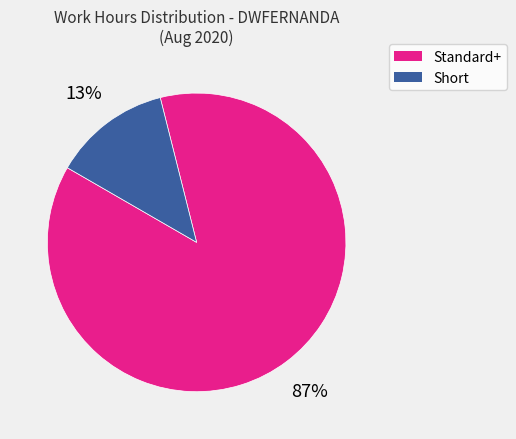

Is there any slice that represents more than half of the pie?

Yes